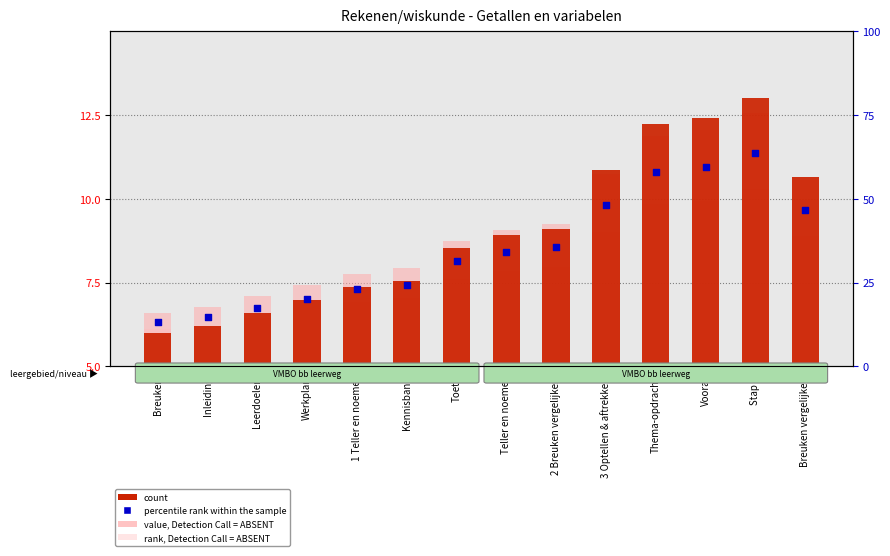

Which series has the largest total across all categories?

value, Detection Call = ABSENT